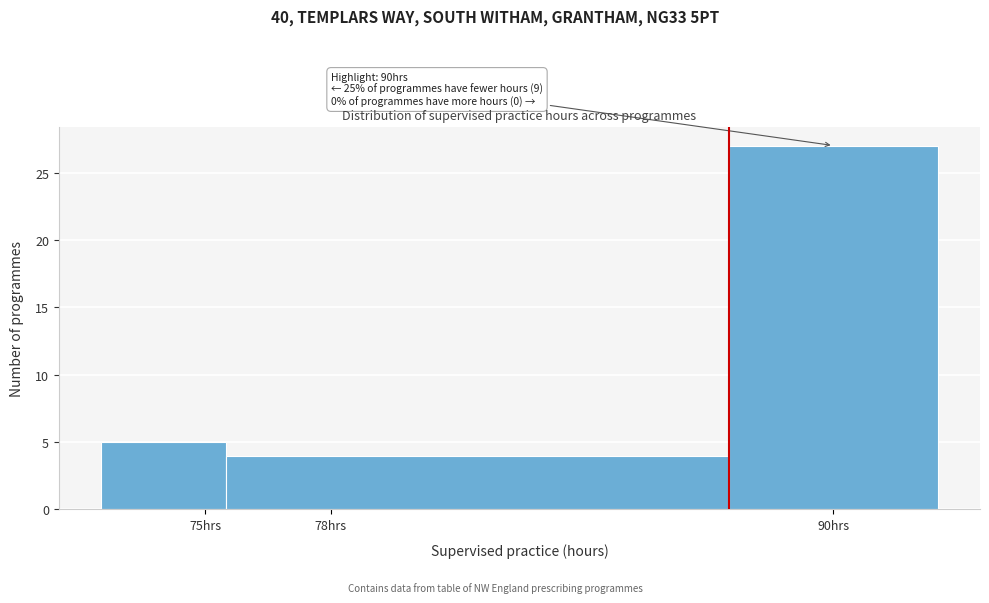

Over which range of the x-axis is the bar tallest?

87.5 to 92.5